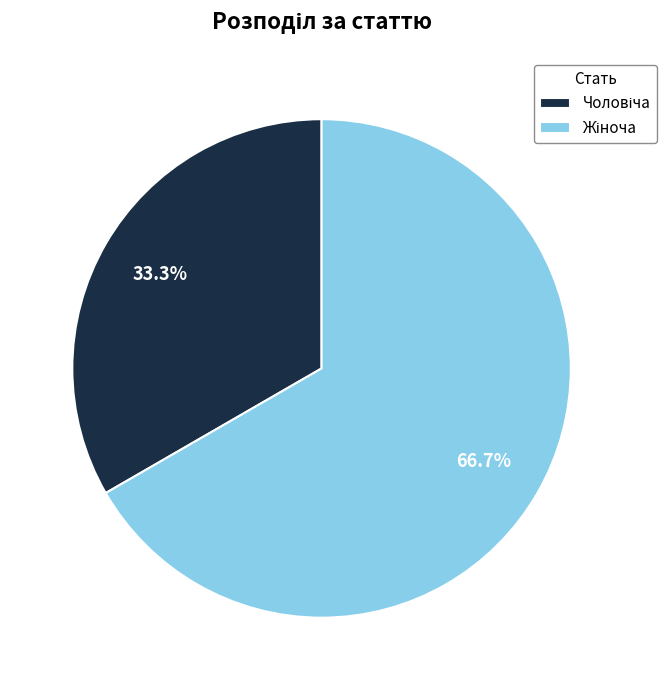

How many slices are in this pie chart?

2